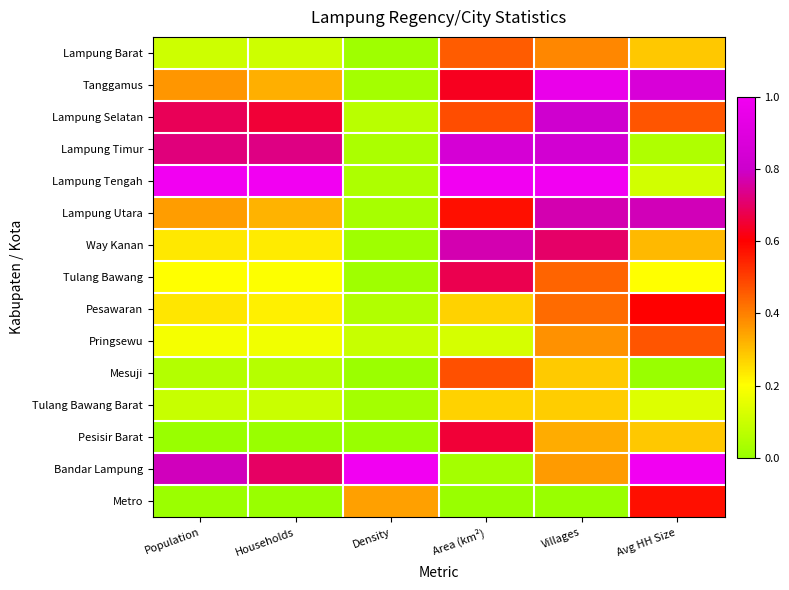

Count the number of categories in the chart.

6